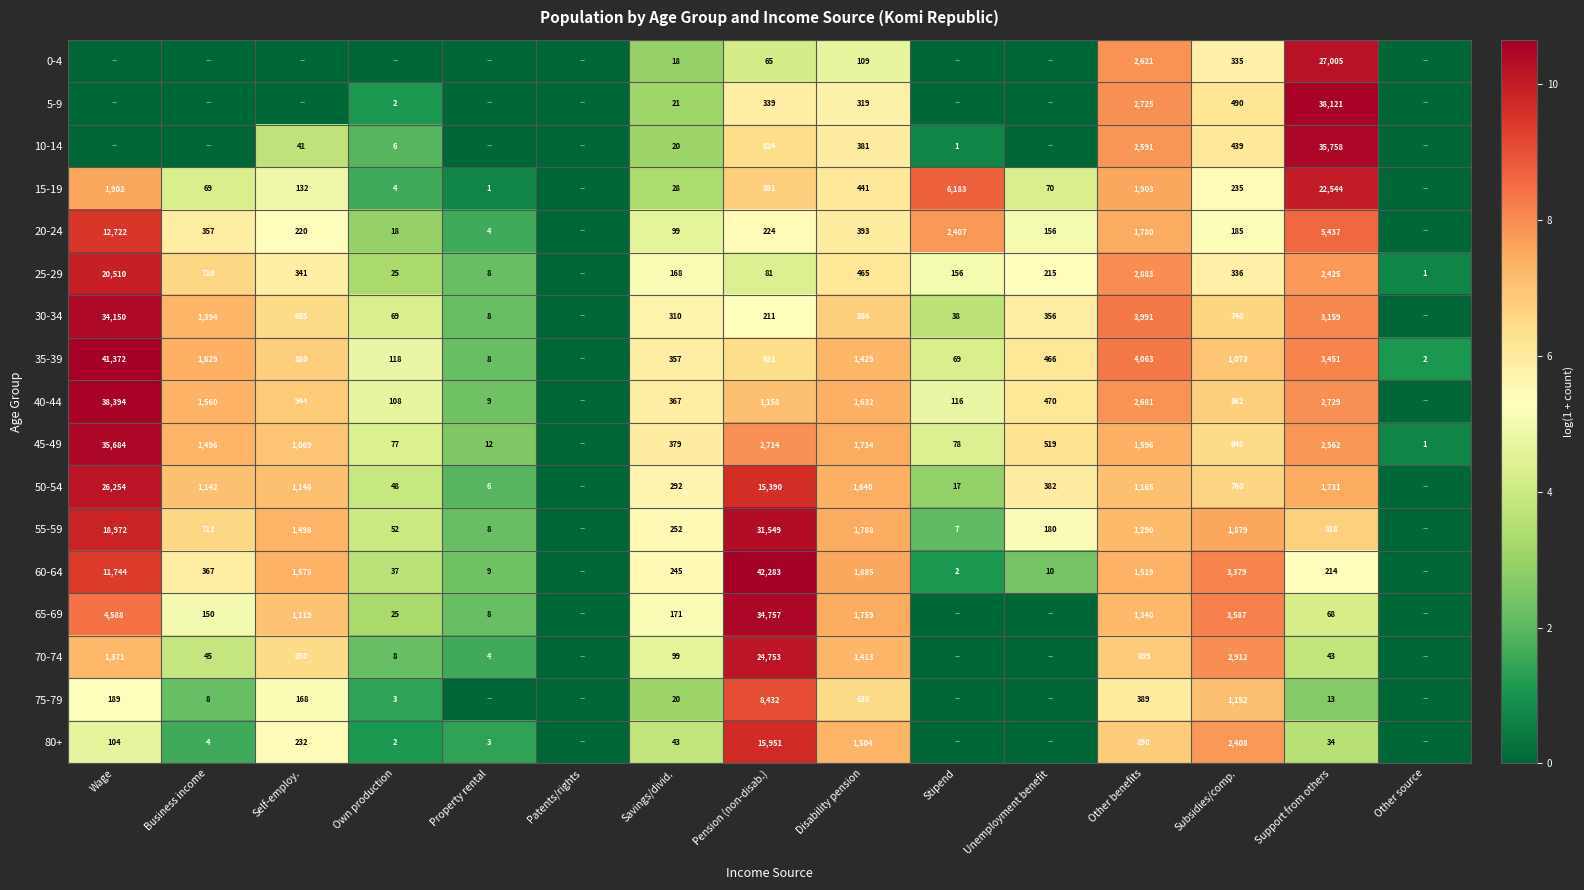

What is the difference between the highest and lowest values at Pension (non-disab.)?

42218